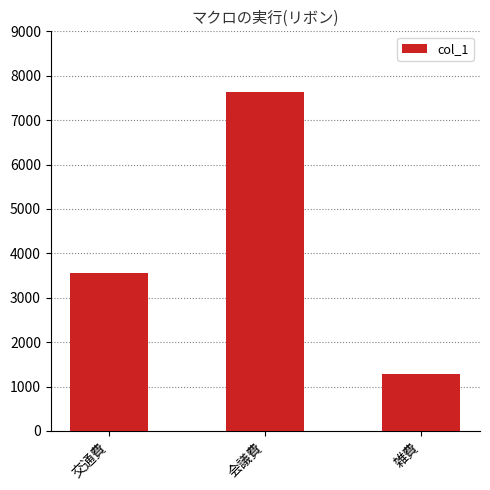

List the labels in order of value, largest first.

会議費, 交通費, 雑費